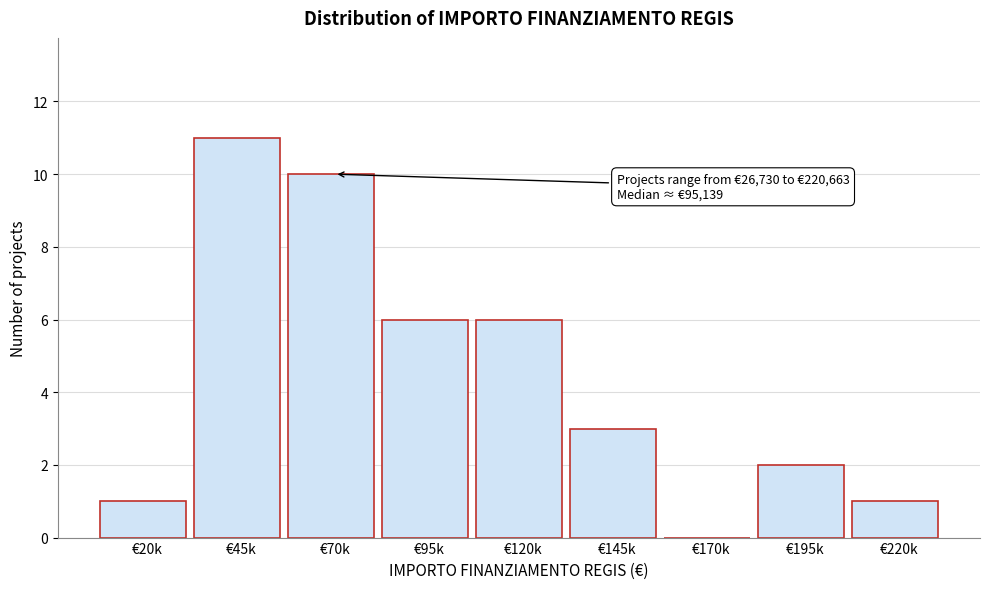

Reading left to right, list all the values displayed in this chart.

€20k=1	€45k=11	€70k=10	€95k=6	€120k=6	€145k=3	€170k=0	€195k=2	€220k=1